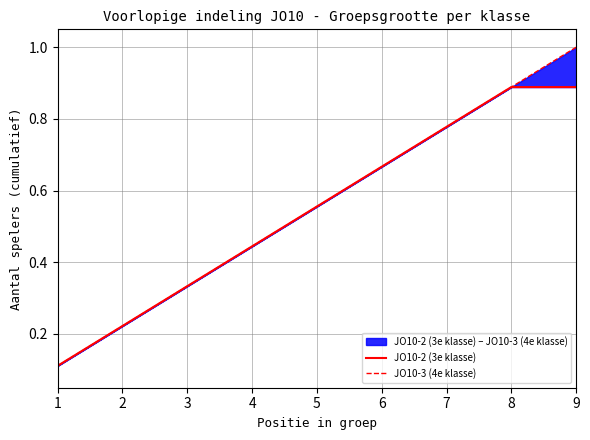

Reading left to right, list all the values displayed in this chart.

JO10-2 (3e klasse): 0.1	0.2	0.3	0.4	0.6	0.7	0.8	0.9	0.9
JO10-3 (4e klasse): 0.1	0.2	0.3	0.4	0.6	0.7	0.8	0.9	1.0